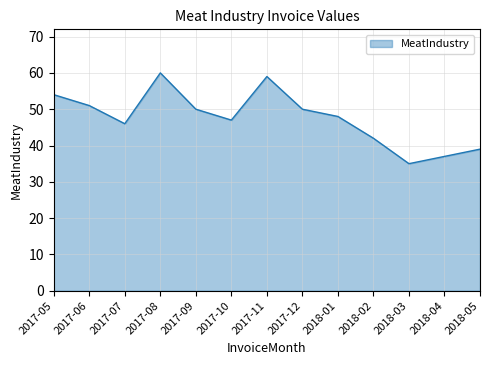

True or false: the data shows 39 at 2018-05.

True